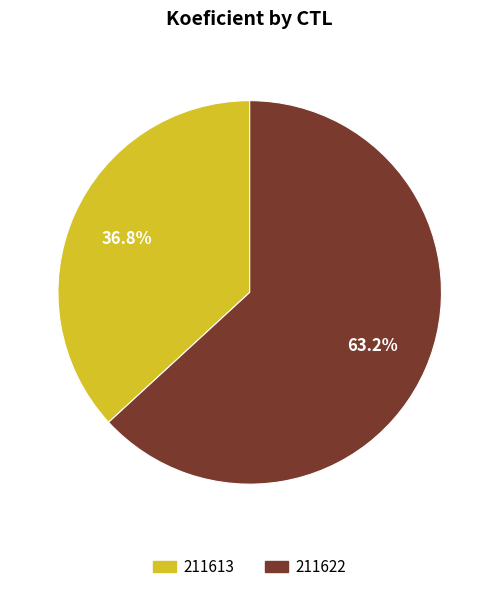

To the nearest percent, what is the difference between the largest and smallest slice percentages?

26%